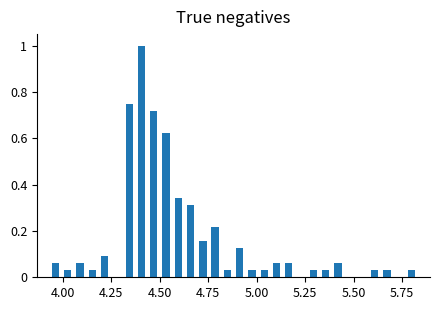

Read against the x-axis, roughly where is the centre of the tallest bar?

4.40